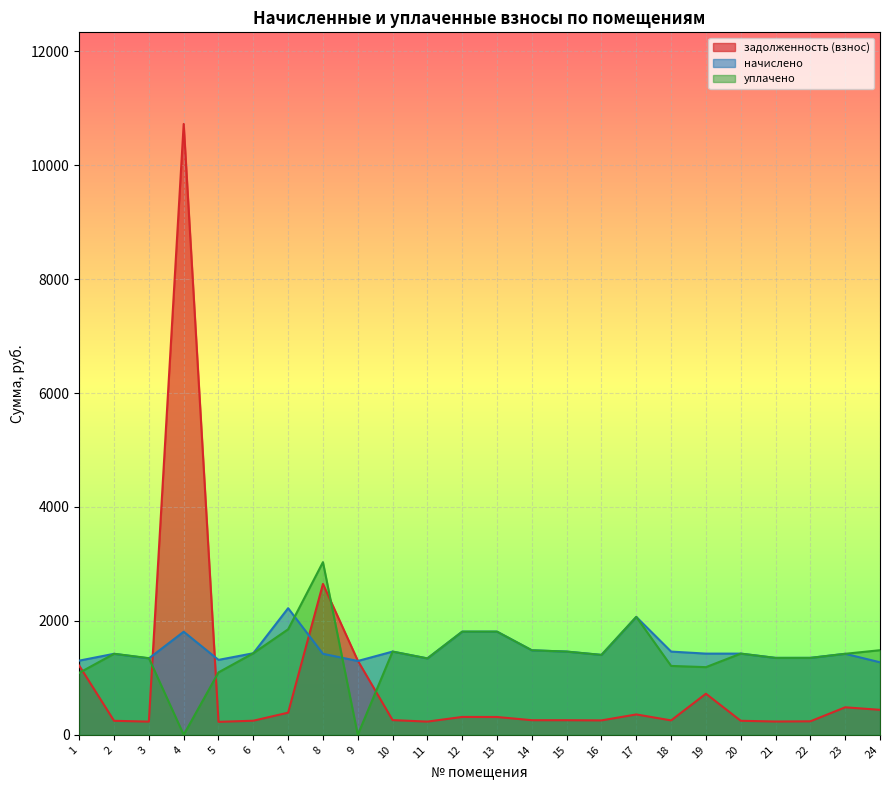

What is the value of the начислено point at the 22nd from the left?

1351.1